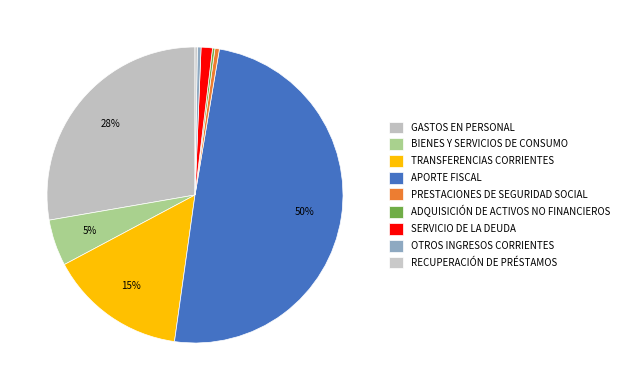

Rank the categories by value from highest to lowest.

APORTE FISCAL, GASTOS EN PERSONAL, TRANSFERENCIAS CORRIENTES, BIENES Y SERVICIOS DE CONSUMO, SERVICIO DE LA DEUDA, PRESTACIONES DE SEGURIDAD SOCIAL, OTROS INGRESOS CORRIENTES, ADQUISICIÓN DE ACTIVOS NO FINANCIEROS, RECUPERACIÓN DE PRÉSTAMOS